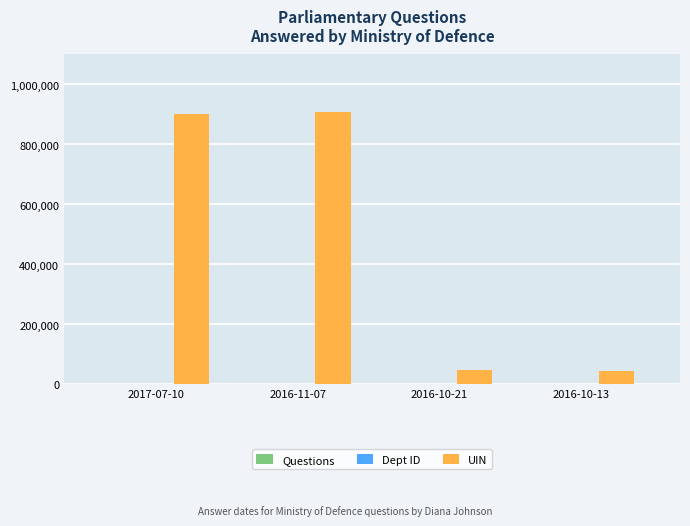

What is the greatest value displayed?

907099